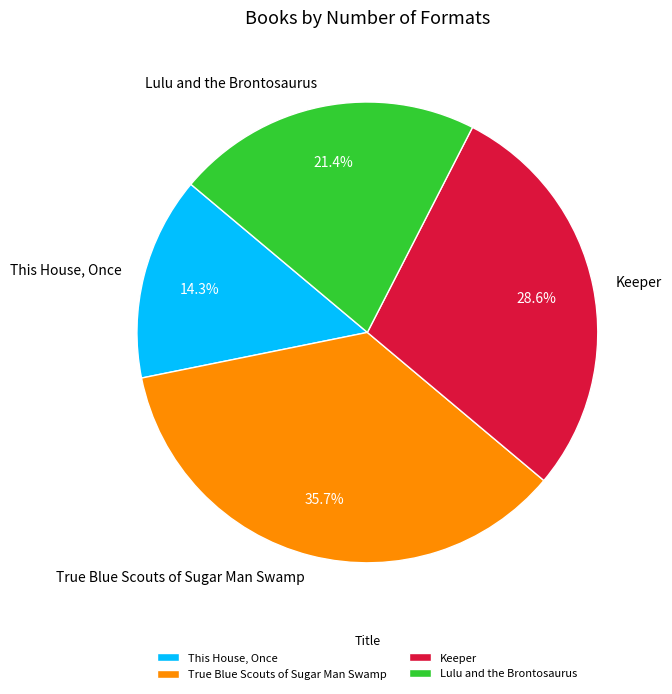

What percentage is the True Blue Scouts of Sugar Man Swamp slice, to the nearest percent?

36%